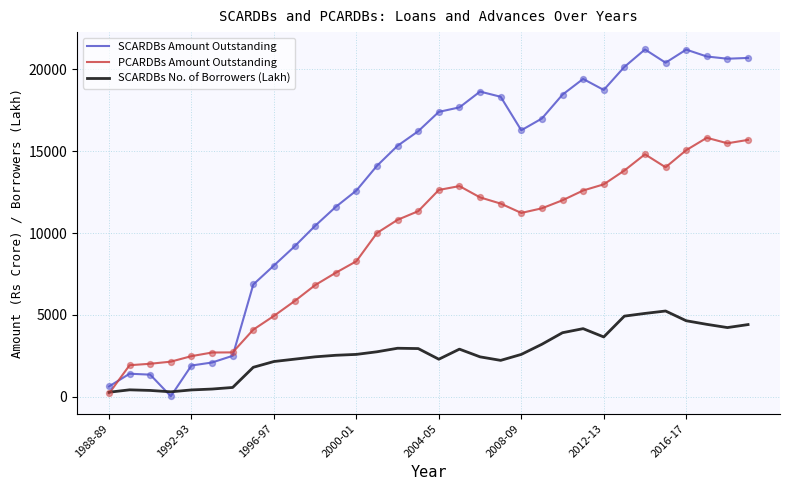

At how many categories does at least one series exceed 19219?

8